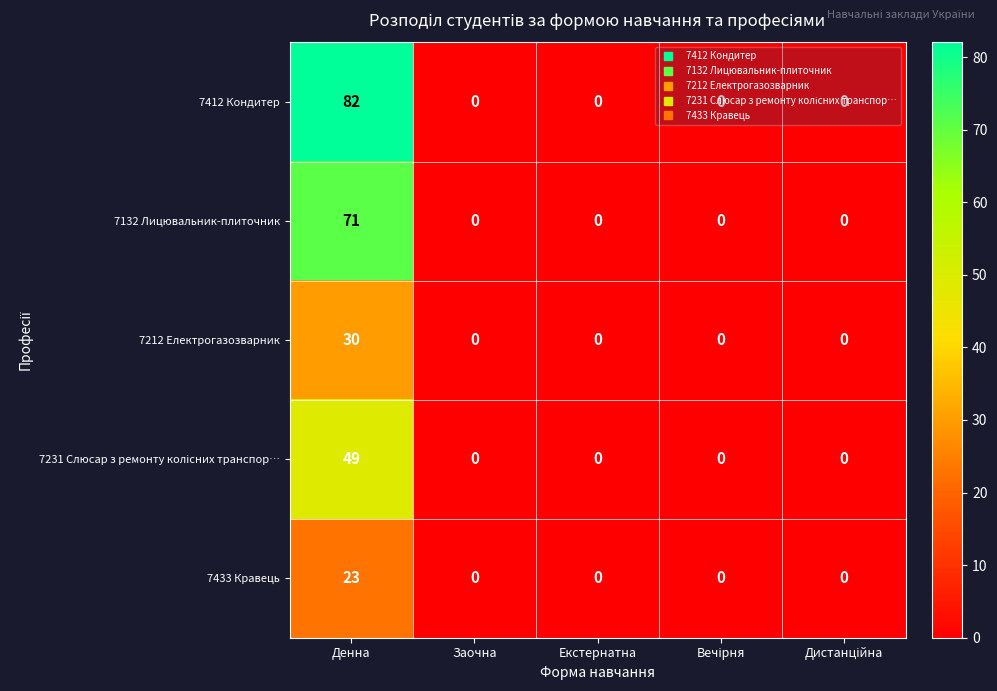

Count the number of categories in the chart.

5